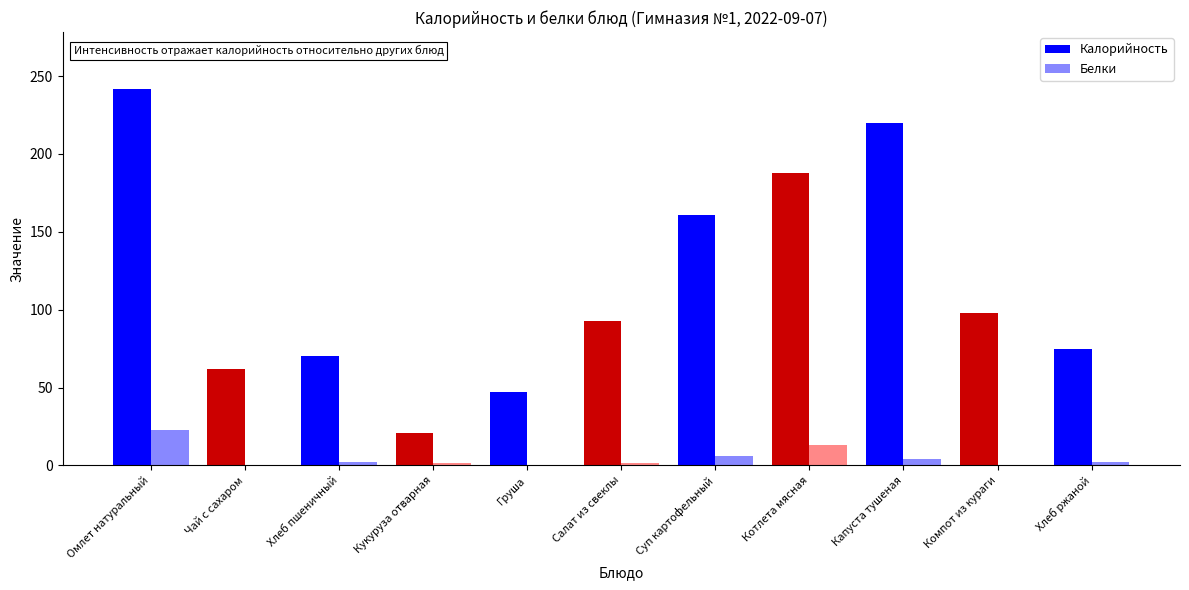

What is the difference between the Калорийность values at Хлеб пшеничный and Хлеб ржаной?

4.9